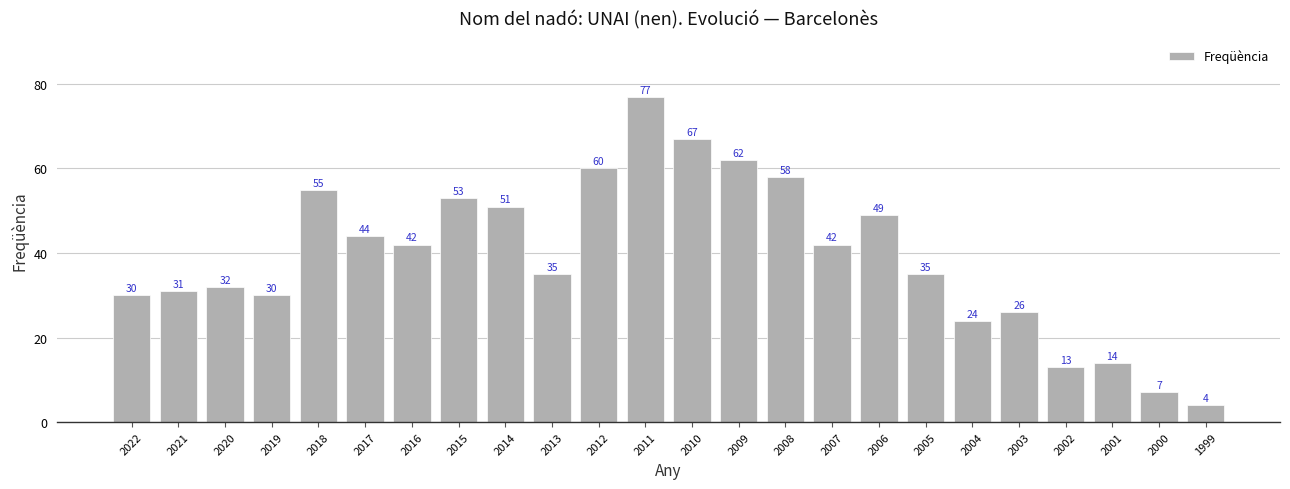

At which label does the data first exceed 42?

2018